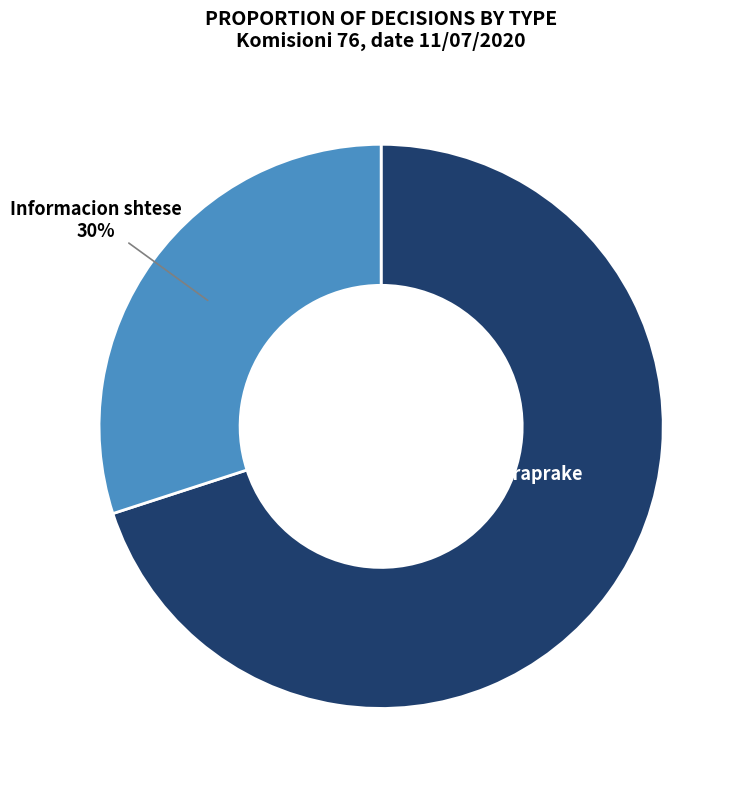

Which category has the biggest portion of the pie?

Vendim per VNM paraprake